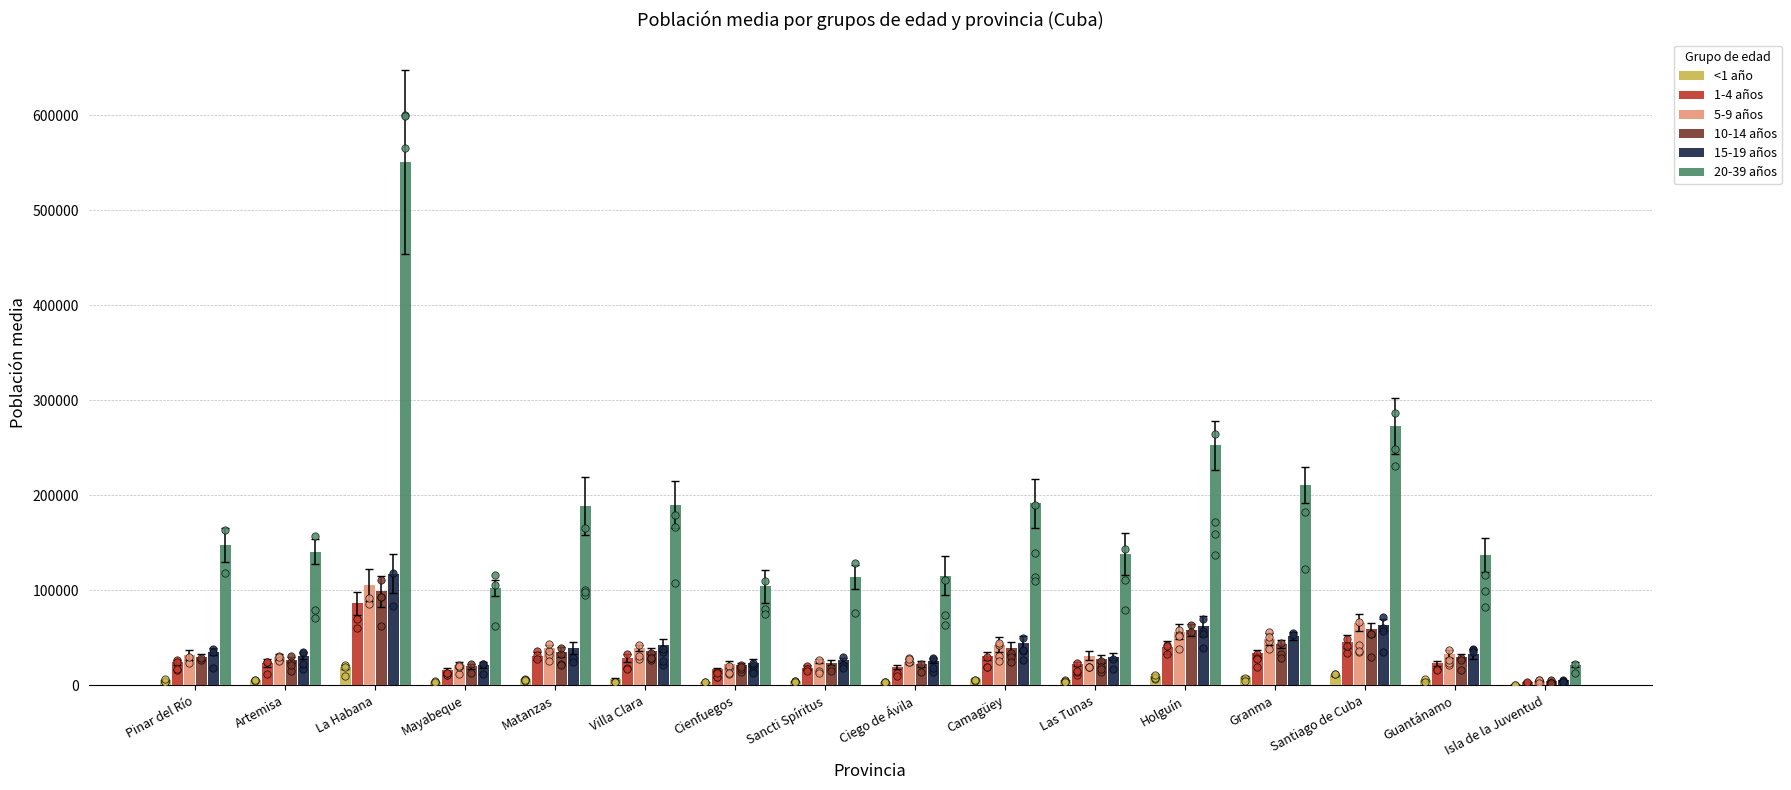

Is the value of <1 año at Matanzas greater than the value of 20-39 años at La Habana?

No